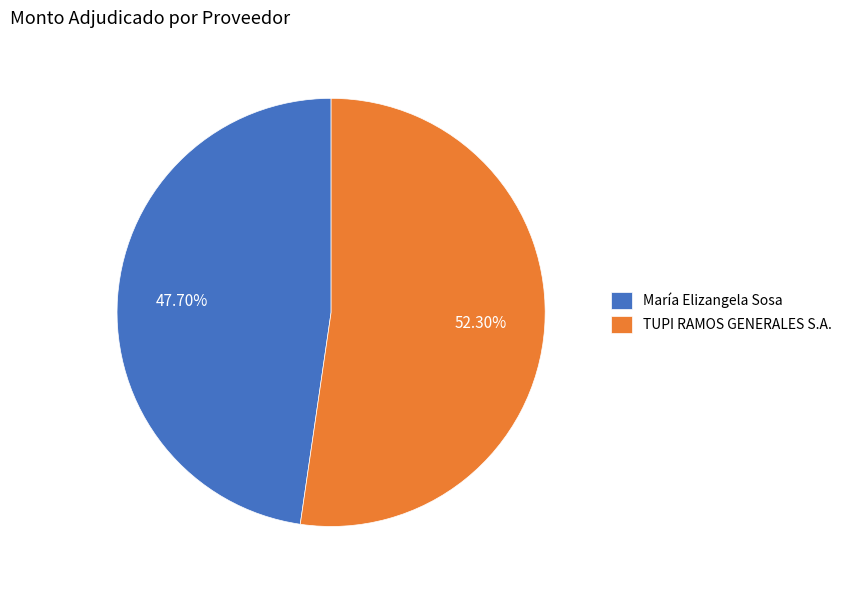

True or false: TUPI RAMOS GENERALES S.A. accounts for 52% of the total.

True